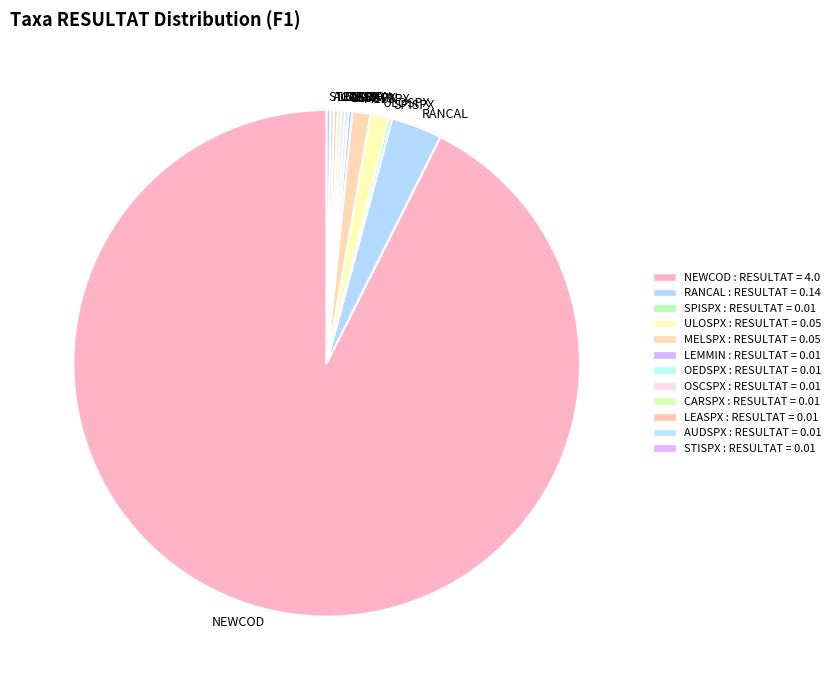

True or false: ULOSPX accounts for 1% of the total.

True